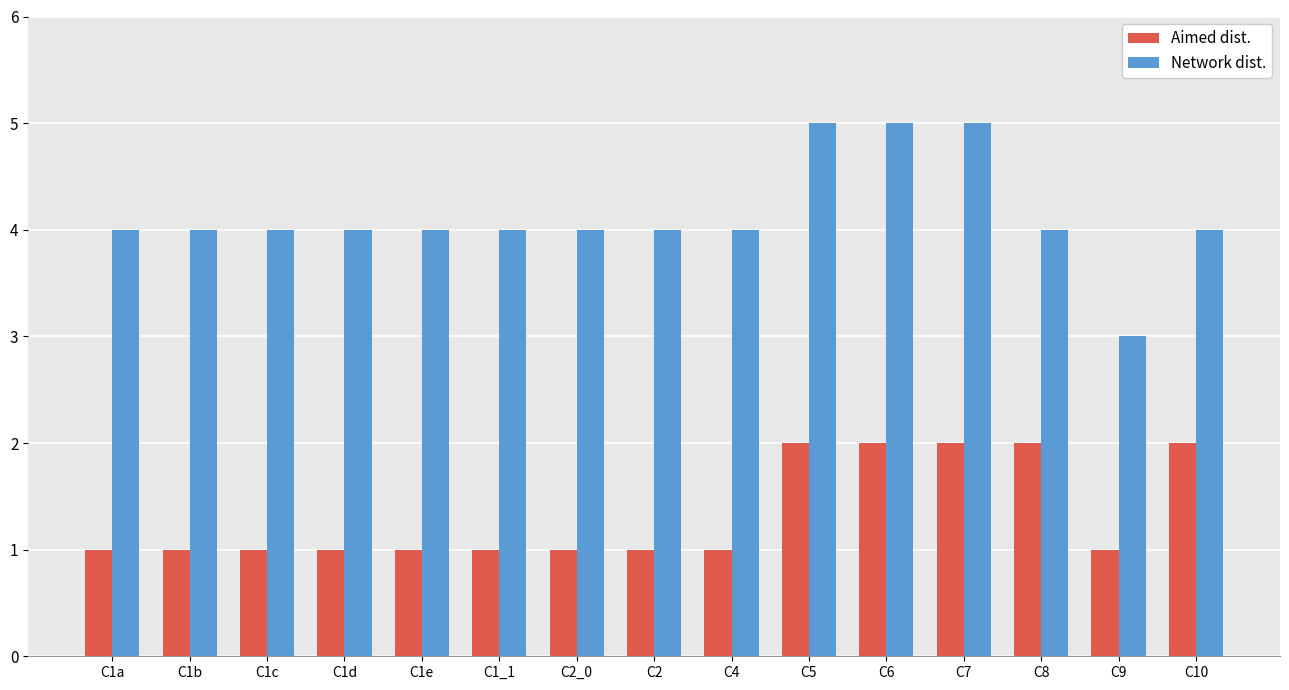

Between C4 and C9, which series saw the biggest shift?

Network dist.